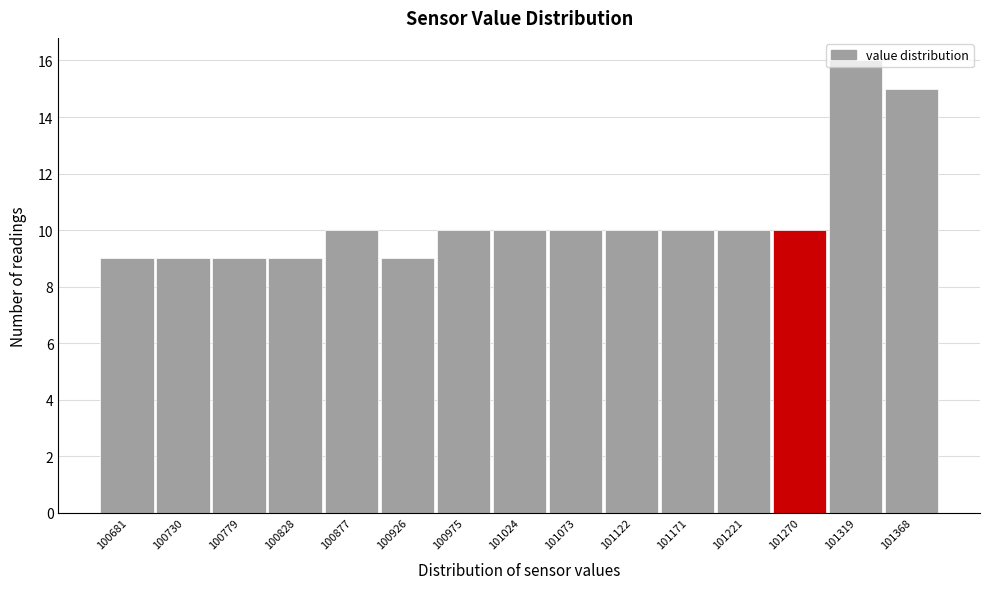

Which label corresponds to the largest value in the chart?

101319